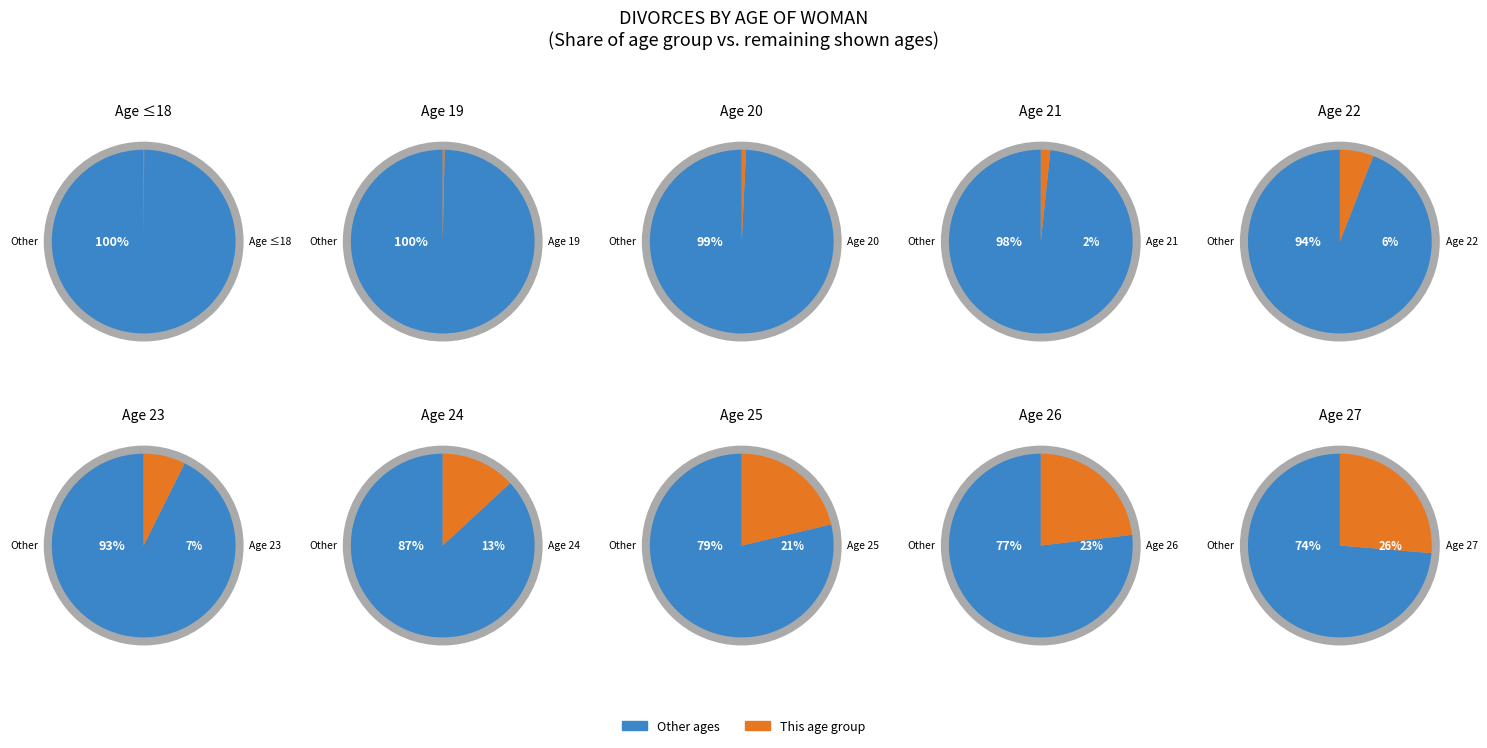

What is the change in value from ≤18 to 26?

+276